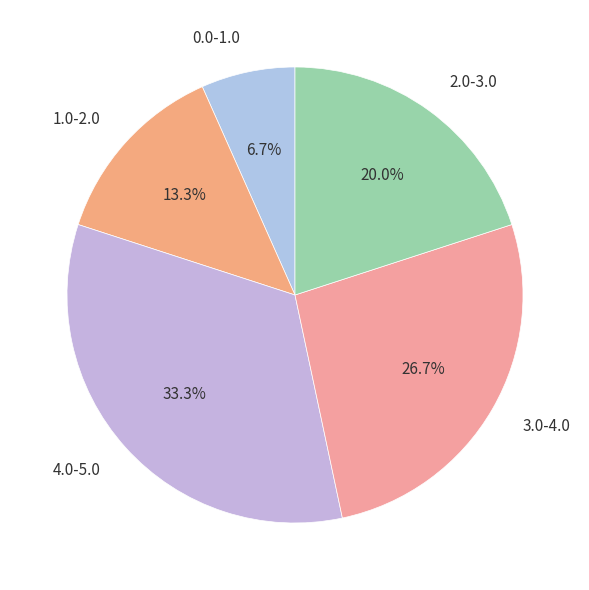

Which slice is the smallest?

0.0-1.0